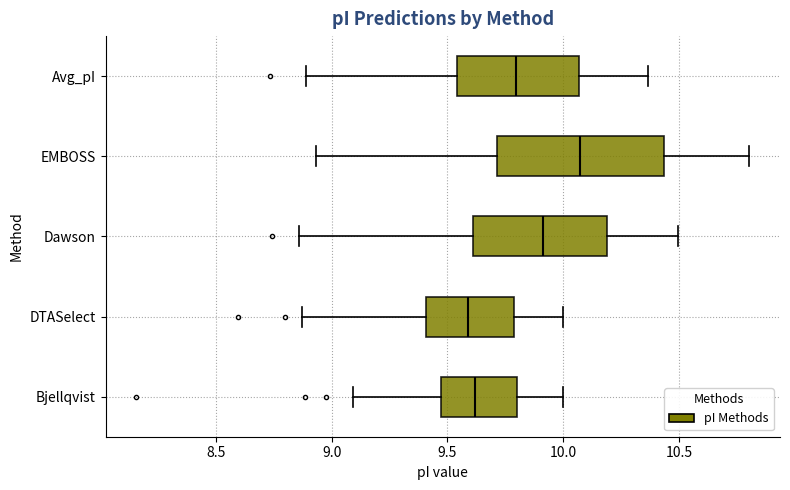

Reading bottom to top, transcribe this box plot: for each box, give where its median line is, the range the box spans, and where its two whiskers end, as read against the x-axis. The values are not printed on the chart, so give them approximately, as read against the axis.

Bjellqvist: median 9.60, box 9.45 to 9.80, whiskers 9.10 to 10.00
DTASelect: median 9.60, box 9.40 to 9.80, whiskers 8.85 to 10.00
Dawson: median 9.90, box 9.60 to 10.20, whiskers 8.85 to 10.50
EMBOSS: median 10.05, box 9.70 to 10.45, whiskers 8.95 to 10.80
Avg_pI: median 9.80, box 9.55 to 10.05, whiskers 8.90 to 10.35